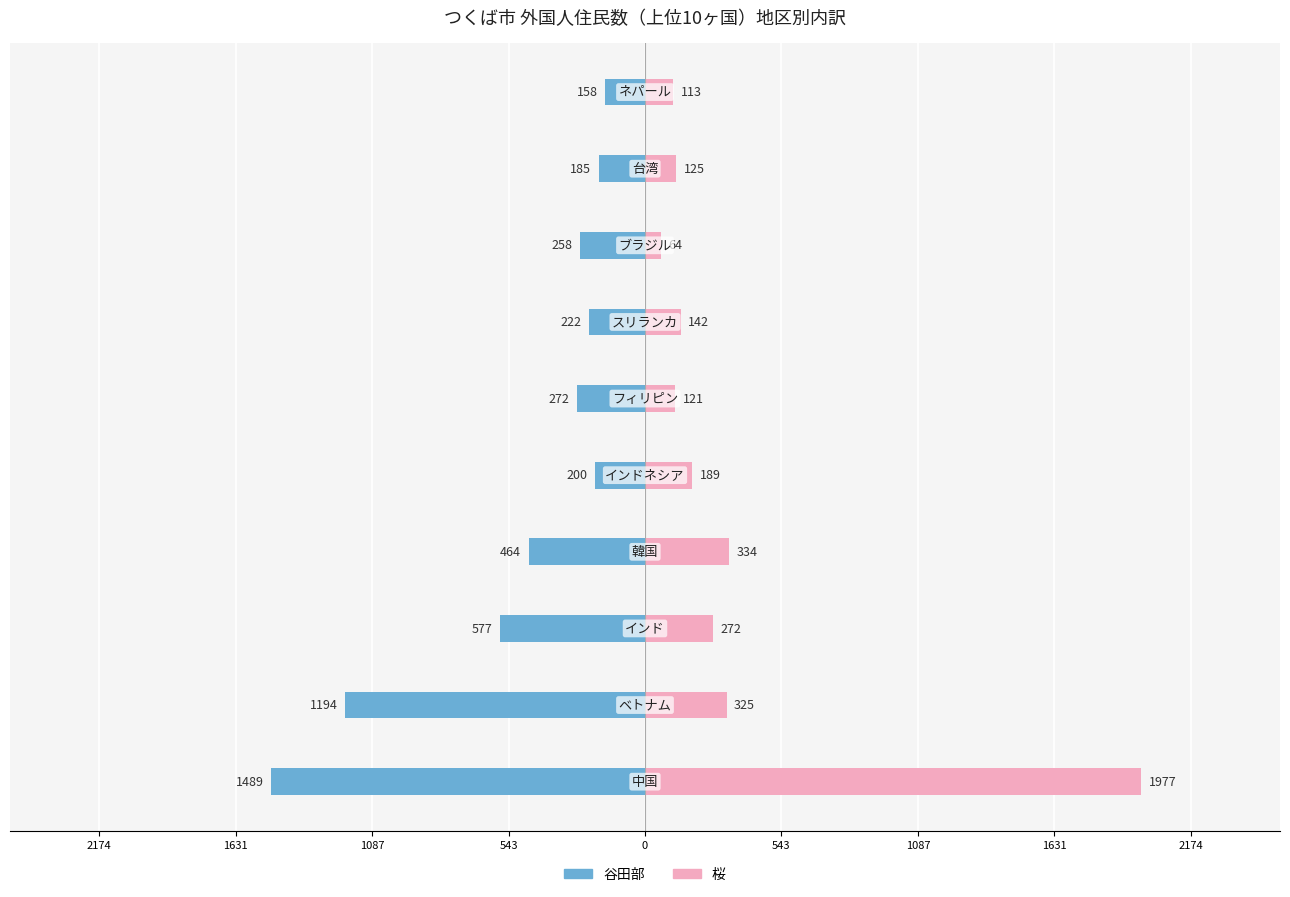

What is the highest value of the 桜 series?

1977